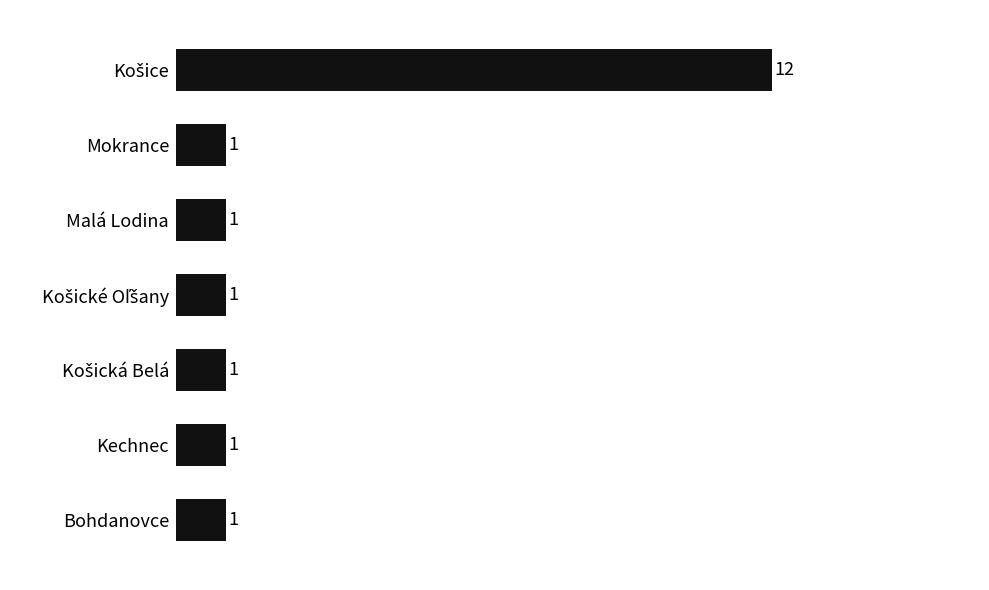

Reading bottom to top, extract all data points from this chart.

1	1	1	1	1	1	12